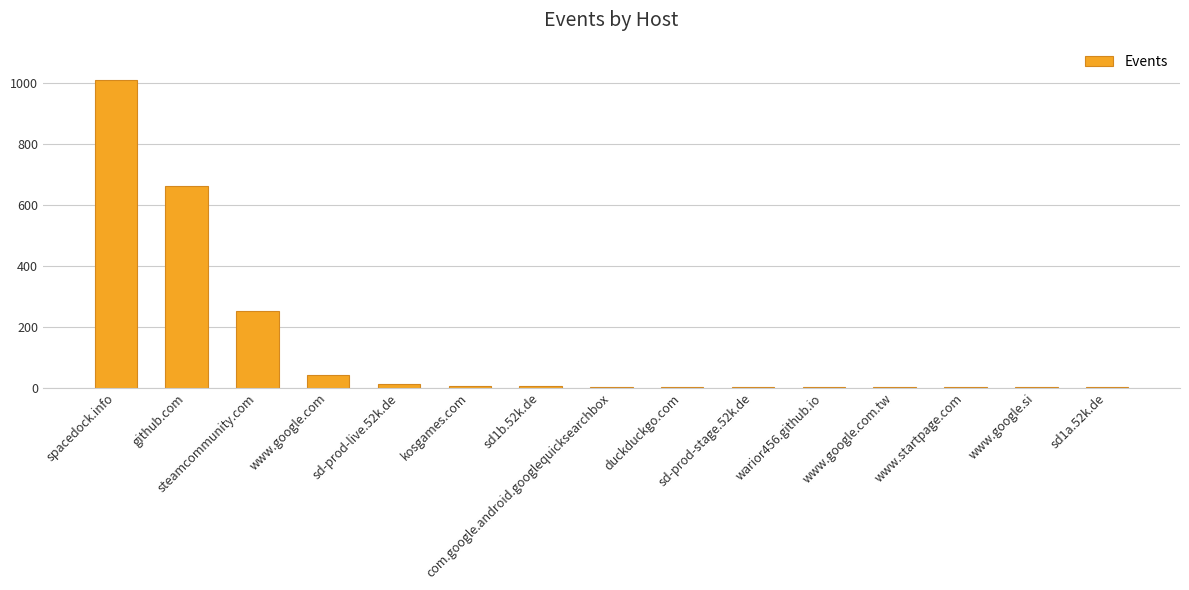

What is the greatest value displayed?

1010